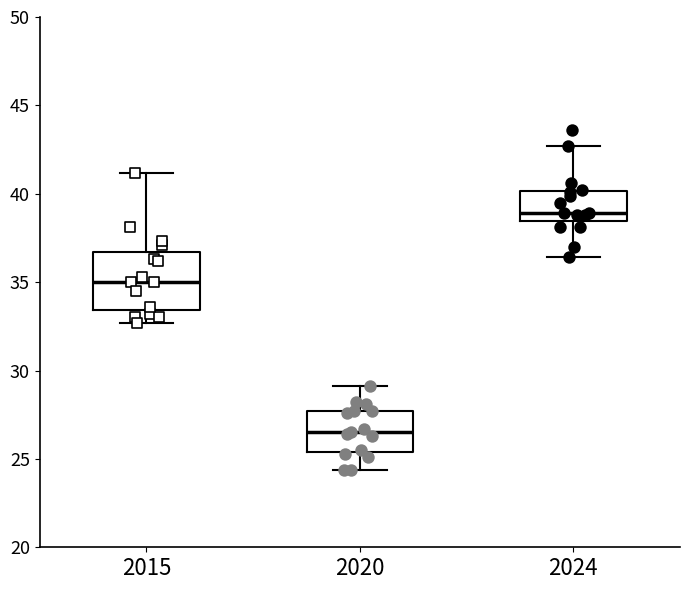

Comparing the boxes themselves (not the whiskers), which one is the tallest?

2015